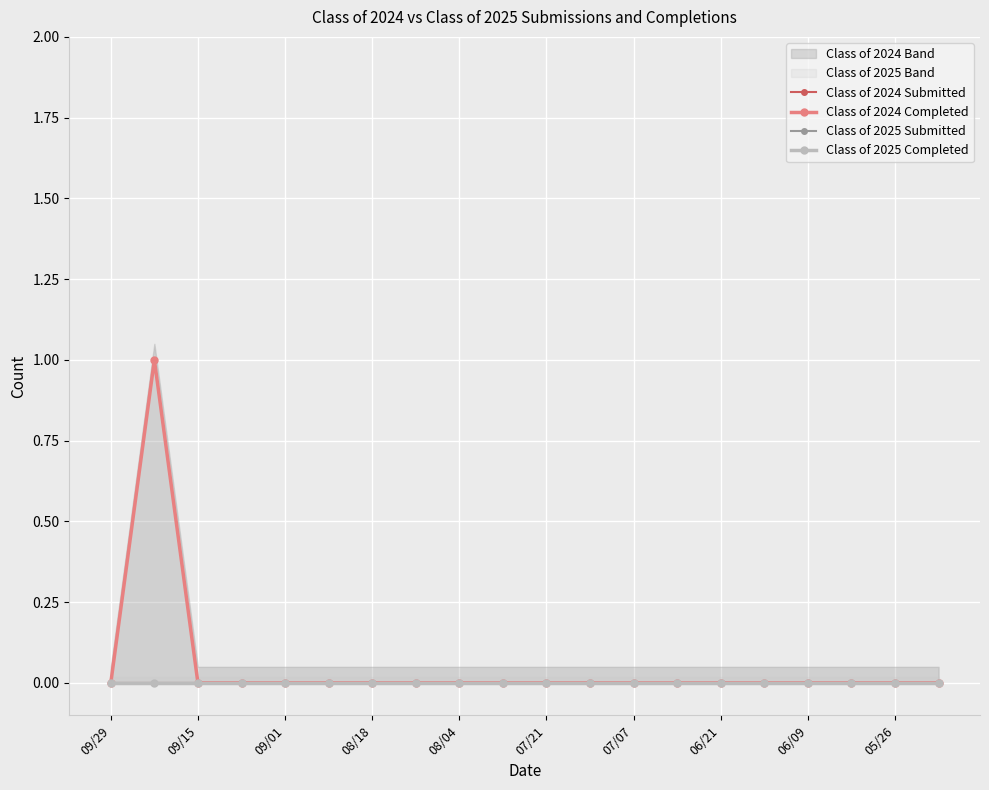

The Class of 2024 Completed series shows 0 at 09/29. True or false?

True